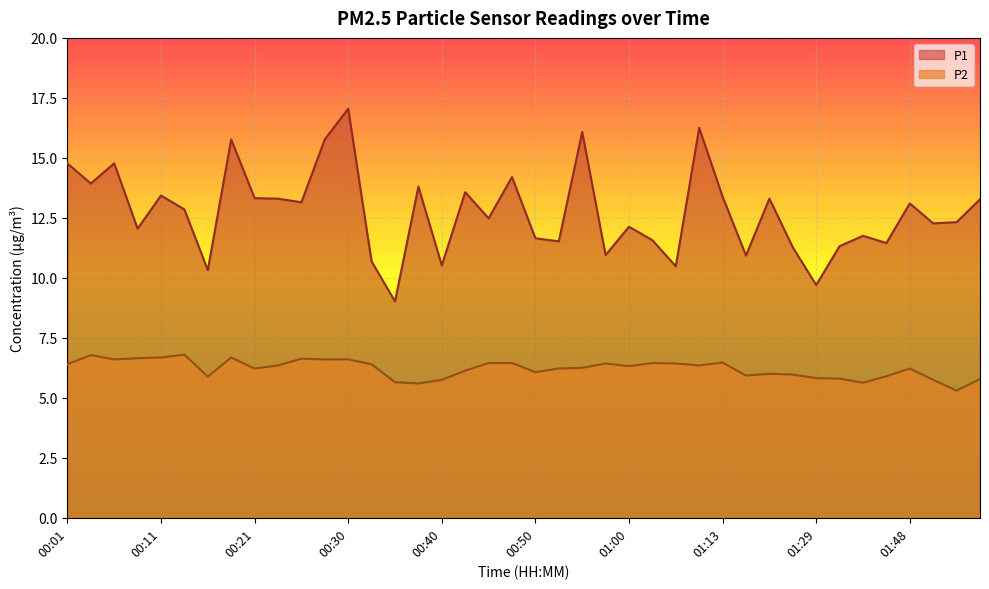

Reading right to left, extract all data points from this chart.

P1: 13.3	12.3	12.3	13.1	11.4	11.8	11.3	9.7	11.3	13.3	10.9	13.4	16.2	10.5	11.6	12.1	10.9	16.1	11.5	11.7	14.2	12.5	13.6	10.5	13.8	9.0	10.7	17.1	15.8	13.2	13.3	13.3	15.8	10.3	12.8	13.4	12.1	14.8	13.9	14.8
P2: 5.8	5.3	5.8	6.2	5.9	5.6	5.8	5.8	6.0	6.0	5.9	6.5	6.3	6.4	6.5	6.3	6.4	6.2	6.2	6.1	6.5	6.5	6.1	5.8	5.6	5.7	6.4	6.6	6.6	6.6	6.3	6.2	6.7	5.9	6.8	6.7	6.7	6.6	6.8	6.4